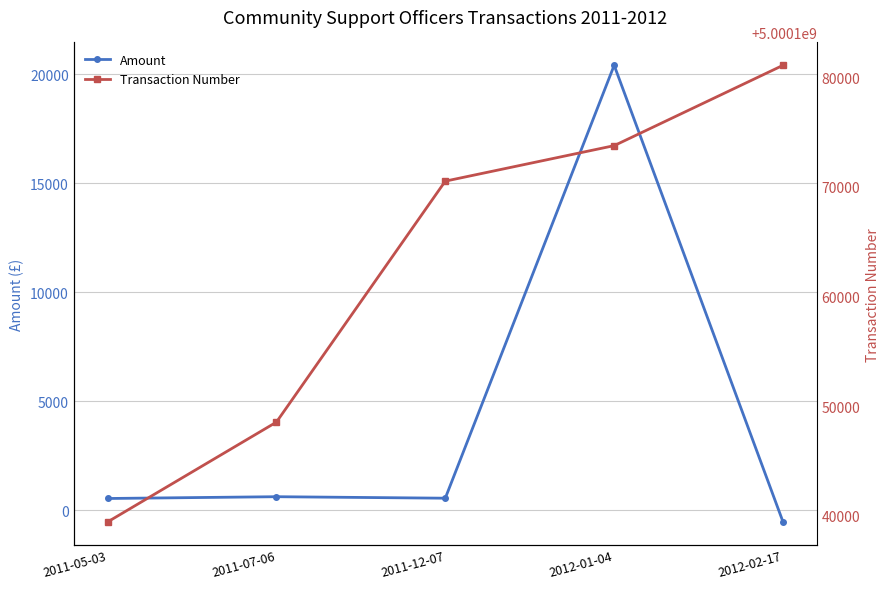

List the labels in order of Transaction Number value, largest first.

2012-02-17, 2012-01-04, 2011-12-07, 2011-07-06, 2011-05-03